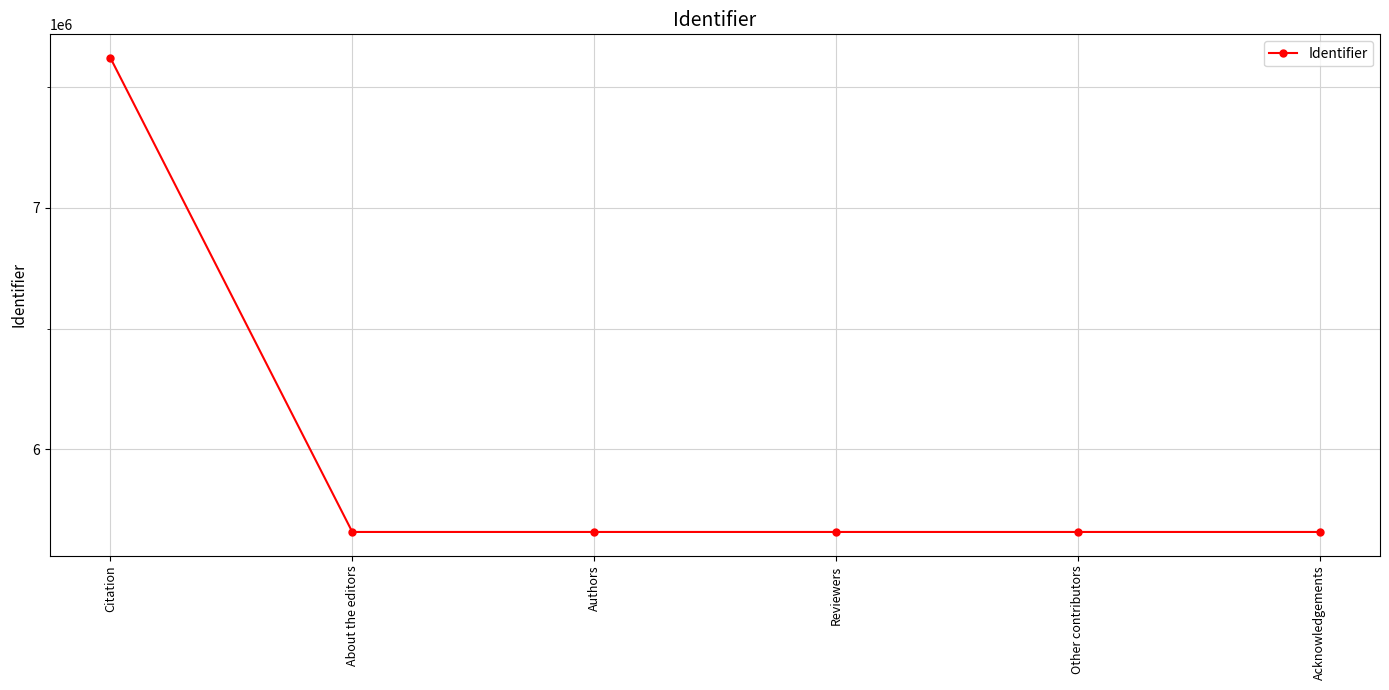

How many categories are shown in the chart?

6